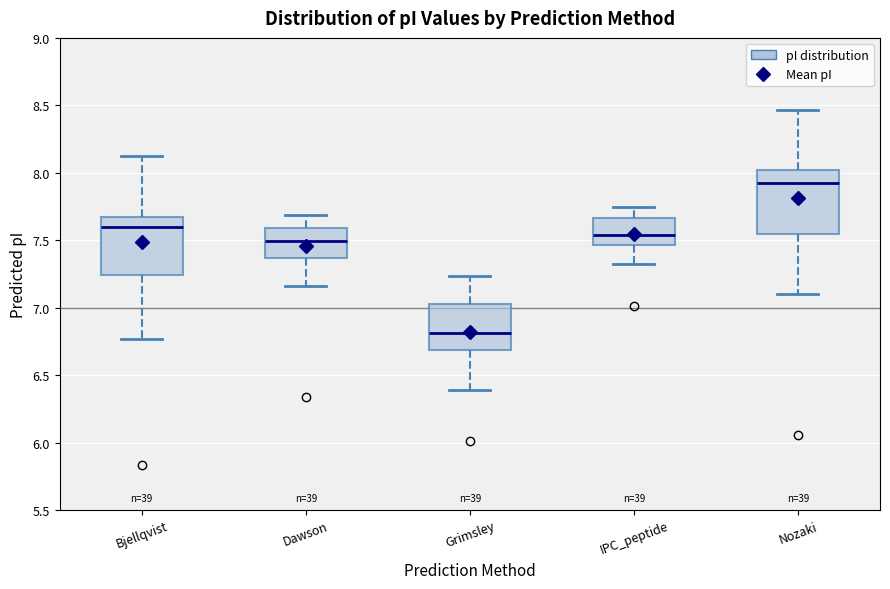

Reading left to right, transcribe this box plot: for each box, give where its median line is, the range the box spans, and where its two whiskers end, as read against the y-axis. The values are not printed on the chart, so give them approximately, as read against the axis.

Bjellqvist: median 7.60, box 7.25 to 7.65, whiskers 6.75 to 8.15
Dawson: median 7.50, box 7.35 to 7.60, whiskers 7.15 to 7.70
Grimsley: median 6.80, box 6.70 to 7.05, whiskers 6.40 to 7.25
IPC_peptide: median 7.55, box 7.45 to 7.65, whiskers 7.30 to 7.75
Nozaki: median 7.90, box 7.55 to 8.00, whiskers 7.10 to 8.45